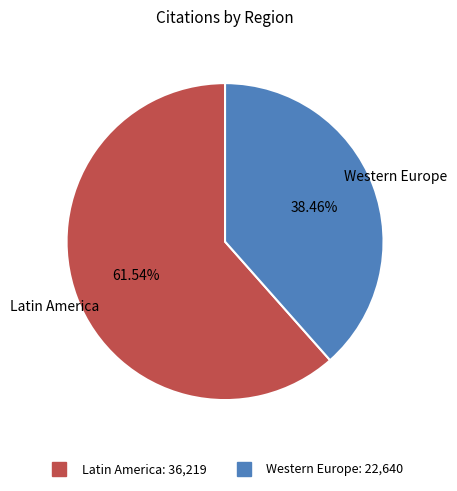

Is there any slice that represents more than half of the pie?

Yes